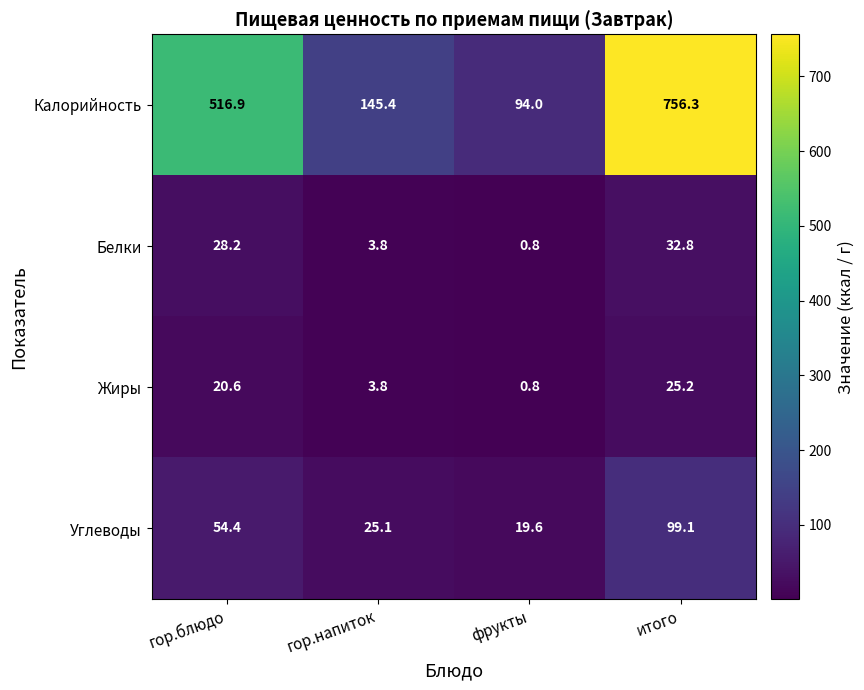

The Углеводы series shows 29.2 at гор.блюдо. True or false?

False